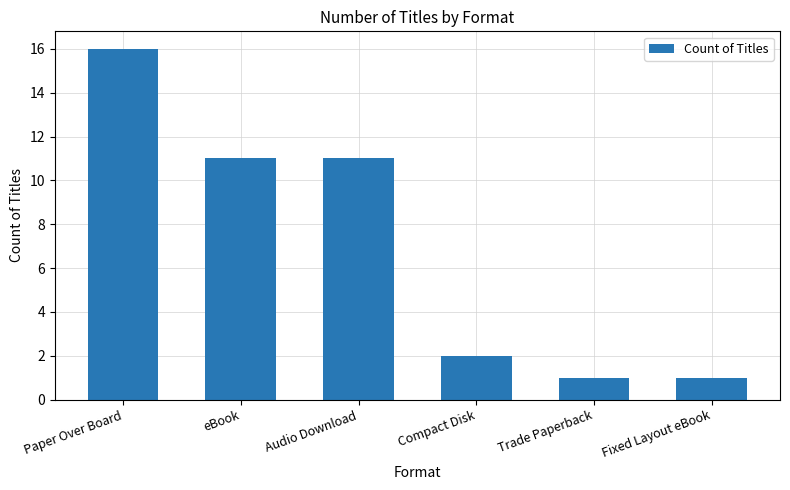

What is the minimum value shown in the chart?

1